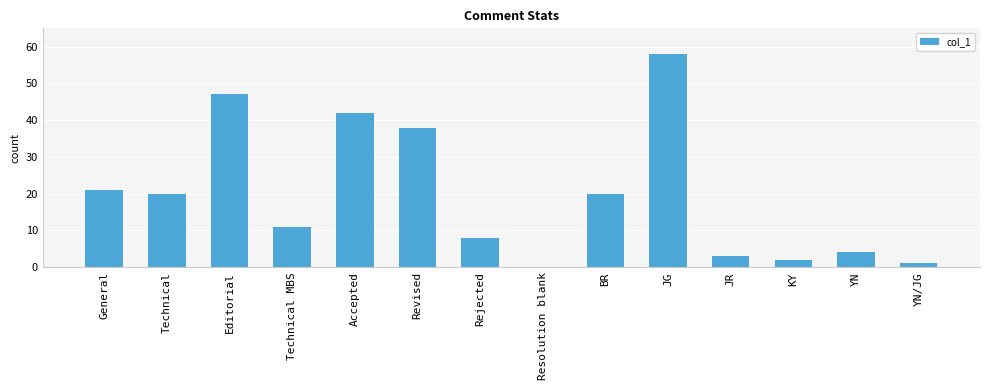

What is the change in value from Technical to YN?

-16